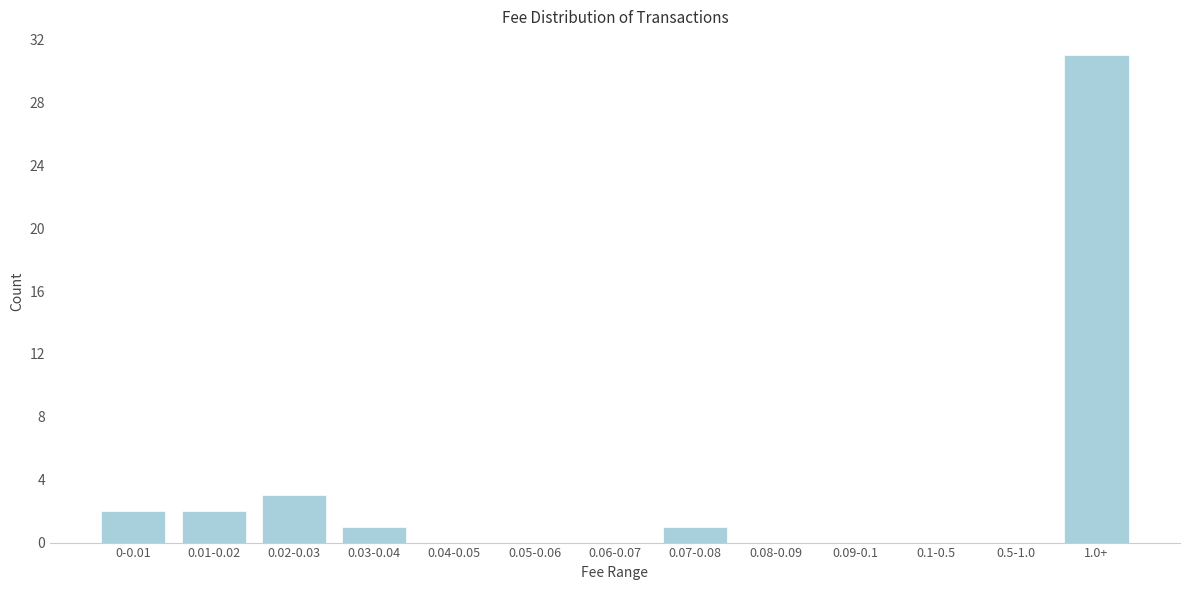

Reading left to right, what are all the values shown in this chart?

0-0.01=2	0.01-0.02=2	0.02-0.03=3	0.03-0.04=1	0.04-0.05=0	0.05-0.06=0	0.06-0.07=0	0.07-0.08=1	0.08-0.09=0	0.09-0.1=0	0.1-0.5=0	0.5-1.0=0	1.0+=31